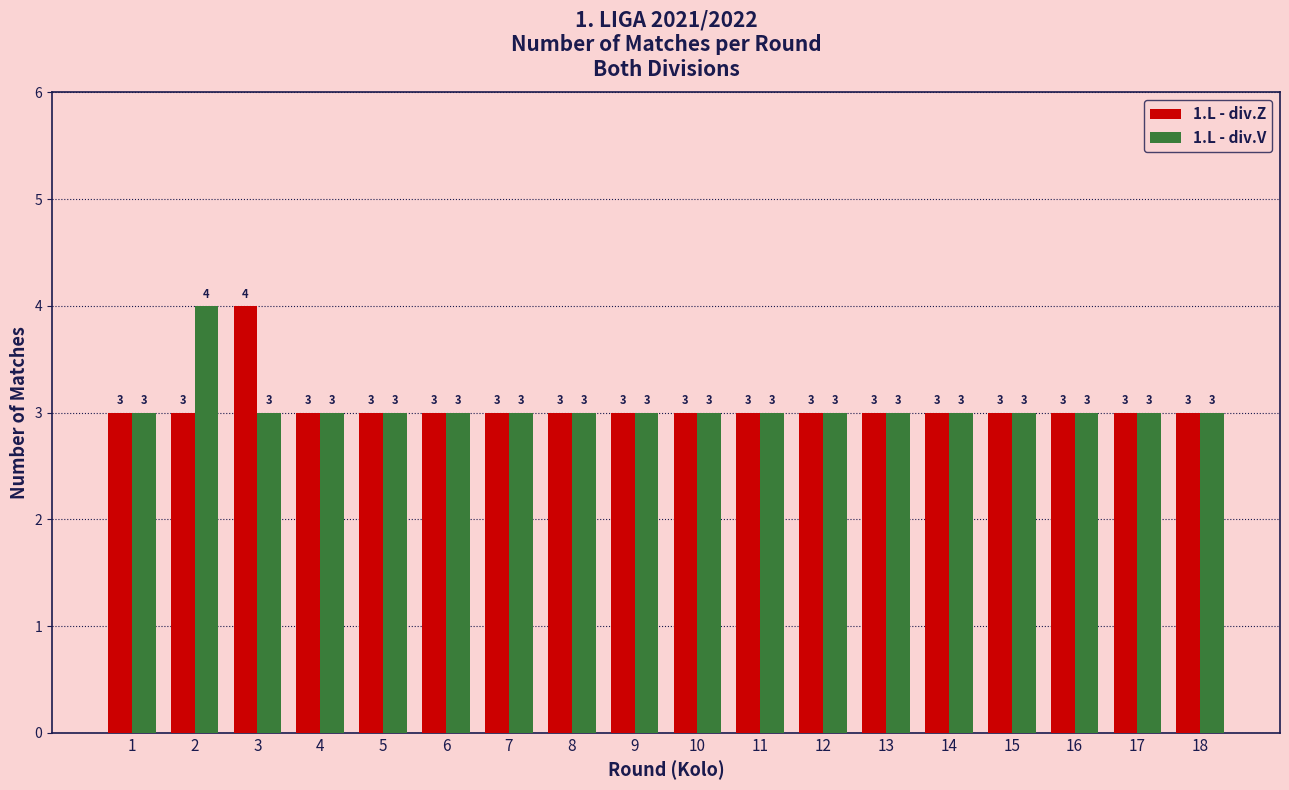

What is the lowest value of the 1.L - div.V series?

3